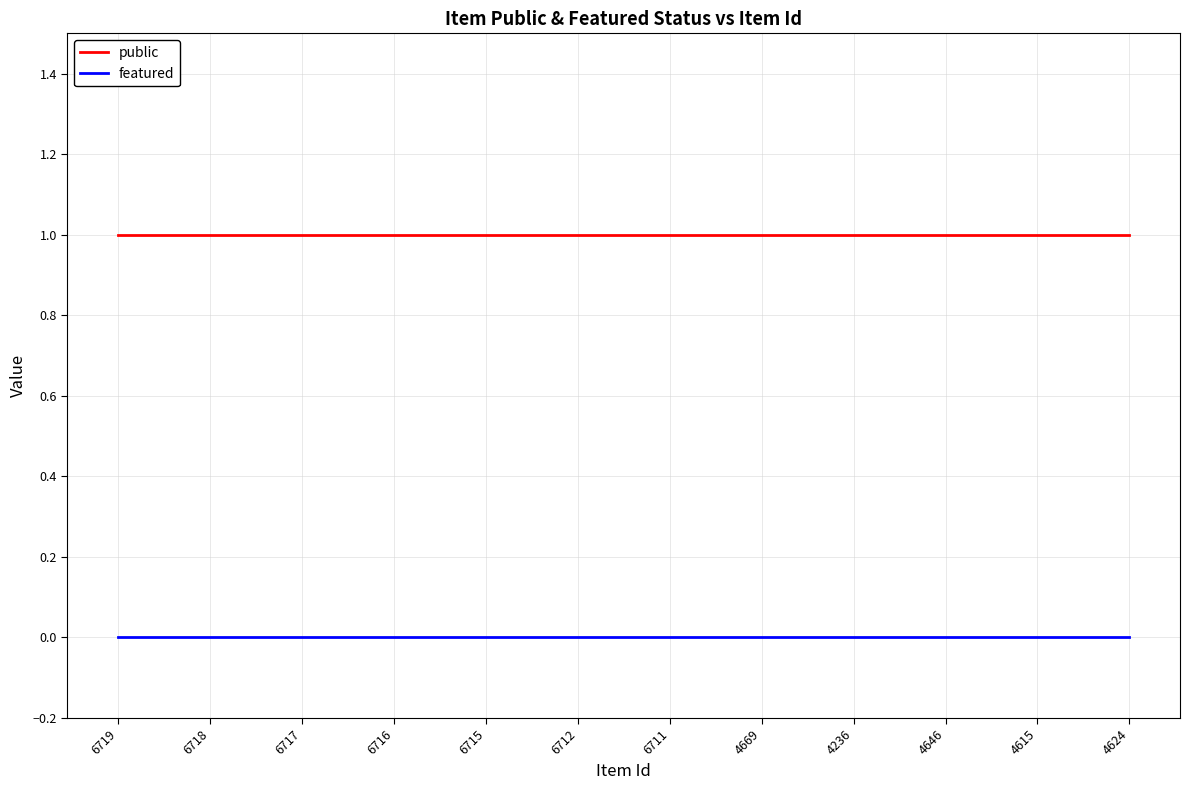

Rank the series by their maximum value, from highest to lowest.

public, featured